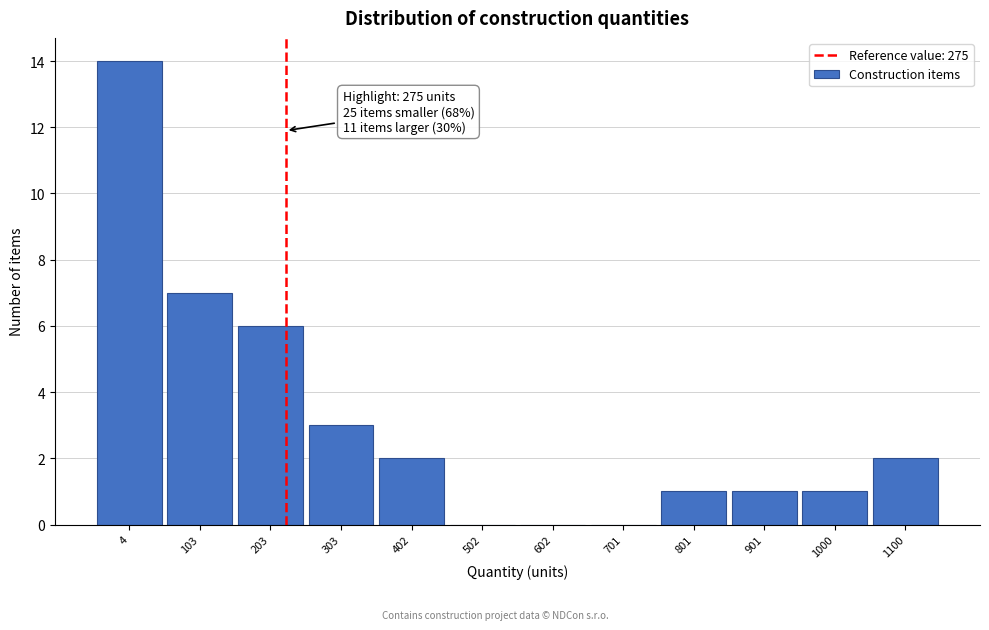

Reading right to left, transcribe all the data shown in this chart.

1100=2	1000=1	901=1	801=1	701=0	602=0	502=0	402=2	303=3	203=6	103=7	4=14